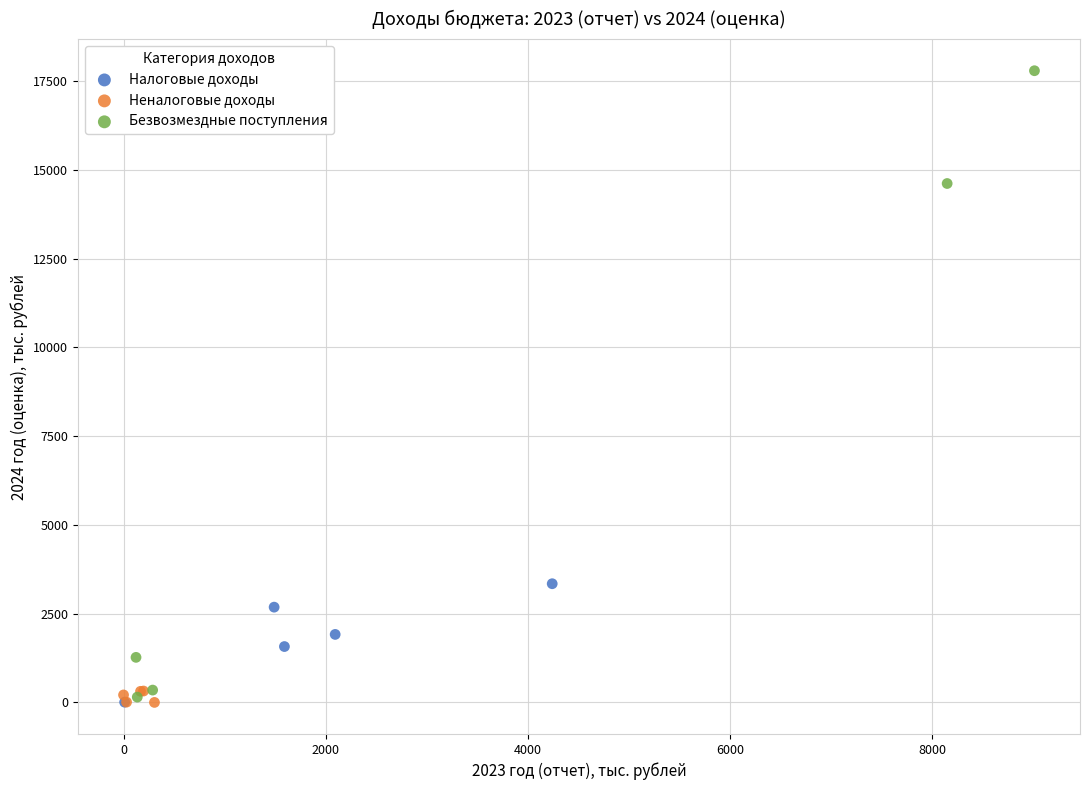

Which series has the largest Y range (max minus min)?

Безвозмездные поступления